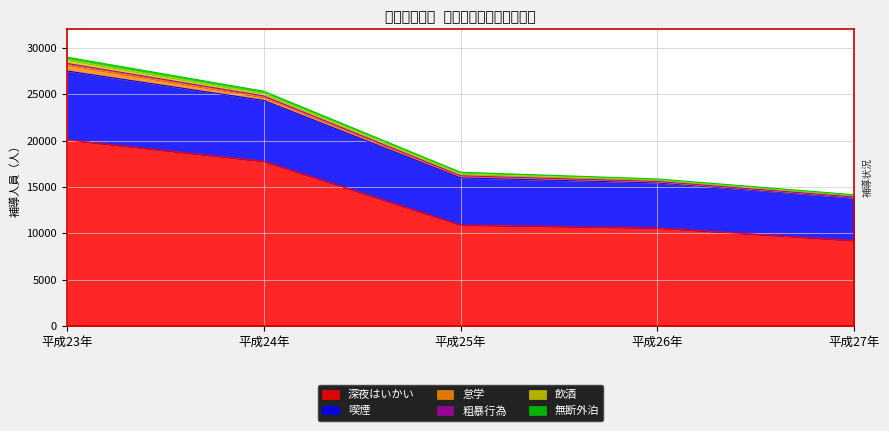

How many lines are shown in the chart?

6